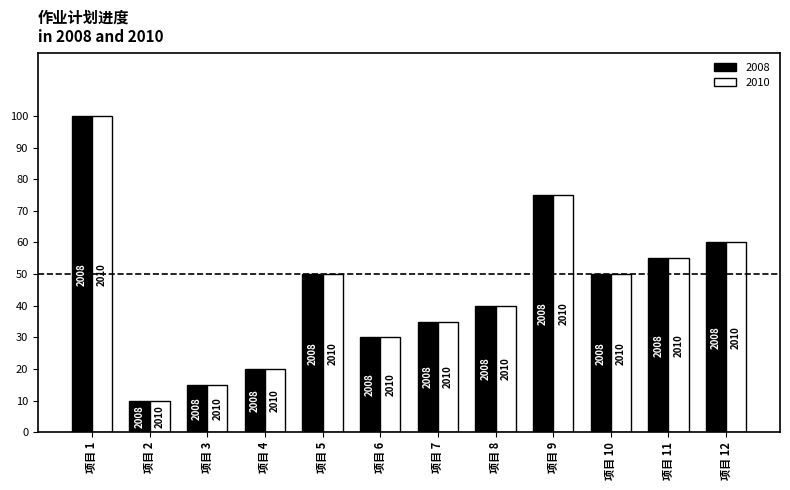

Which category has the highest value in the 2008 series?

项目 1